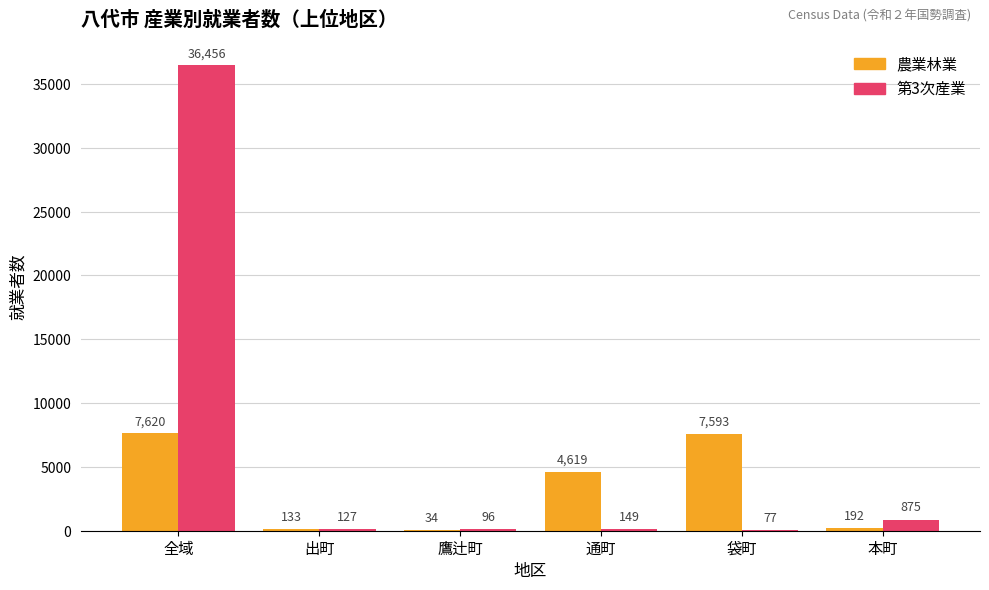

What is the greatest value displayed?

36456